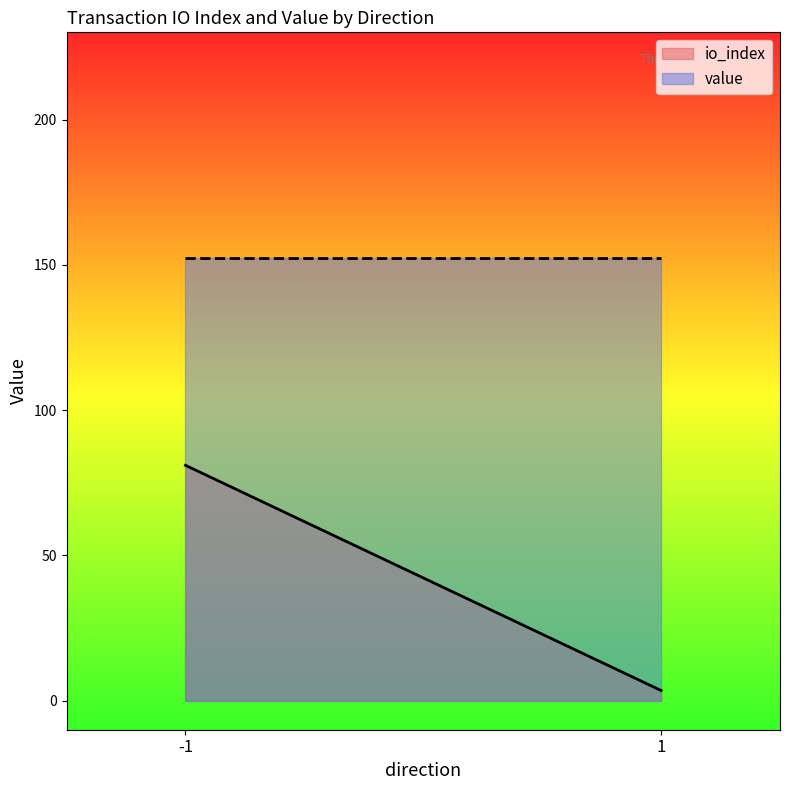

How many lines are shown in the chart?

2